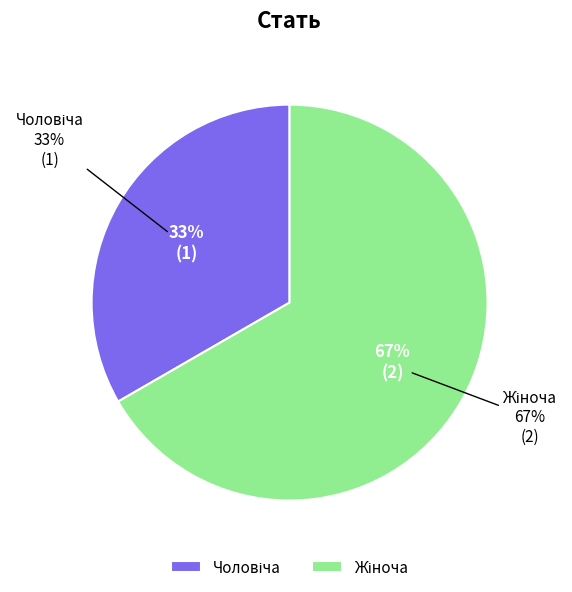

How many segments does this pie chart have?

2